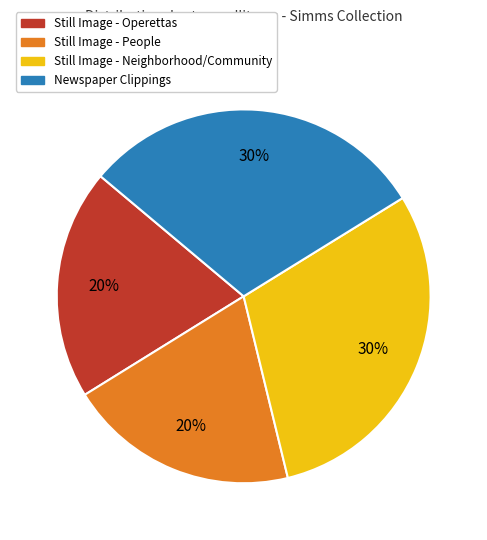

Is there a majority slice in this chart?

No